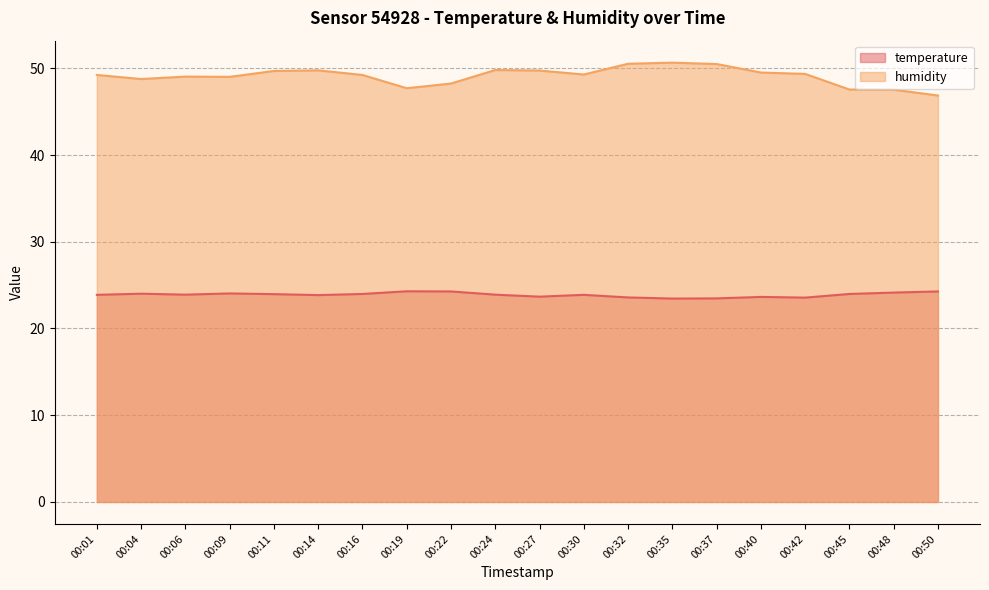

Which has a higher value, 00:35 or 00:48?

00:48